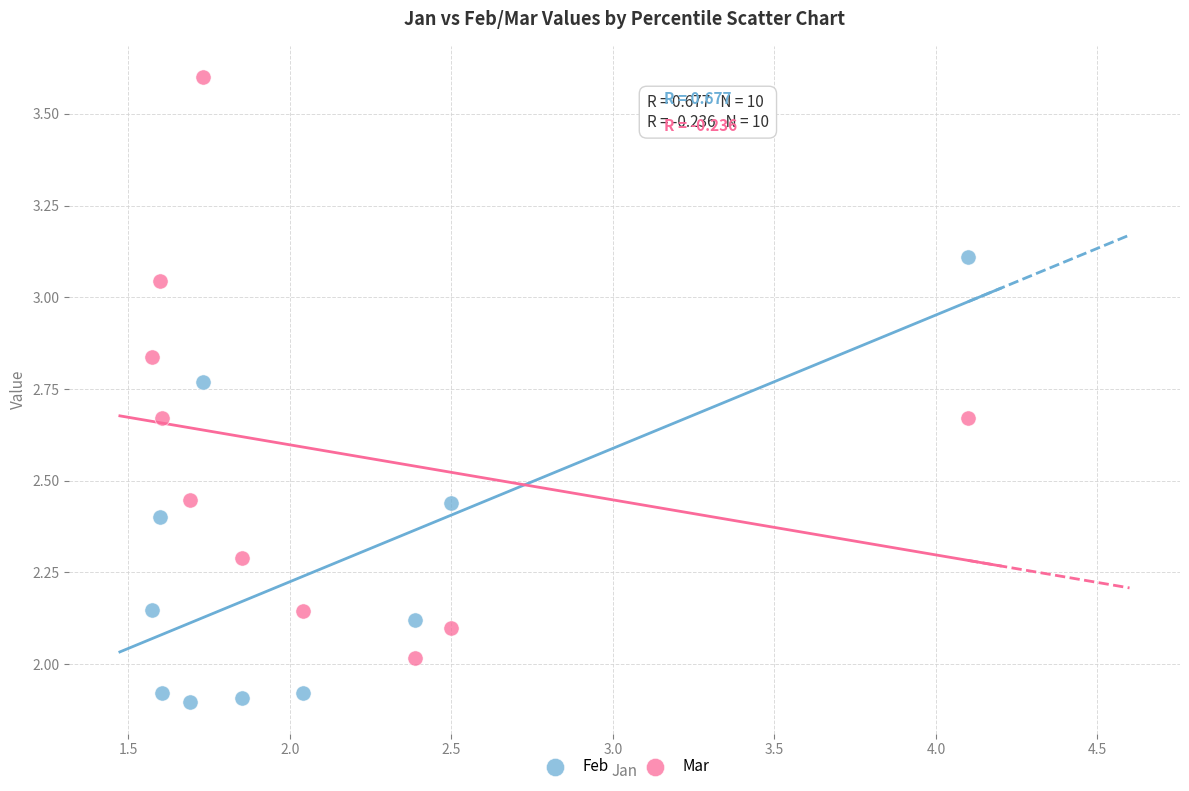

Which series reaches the maximum Y coordinate?

Mar